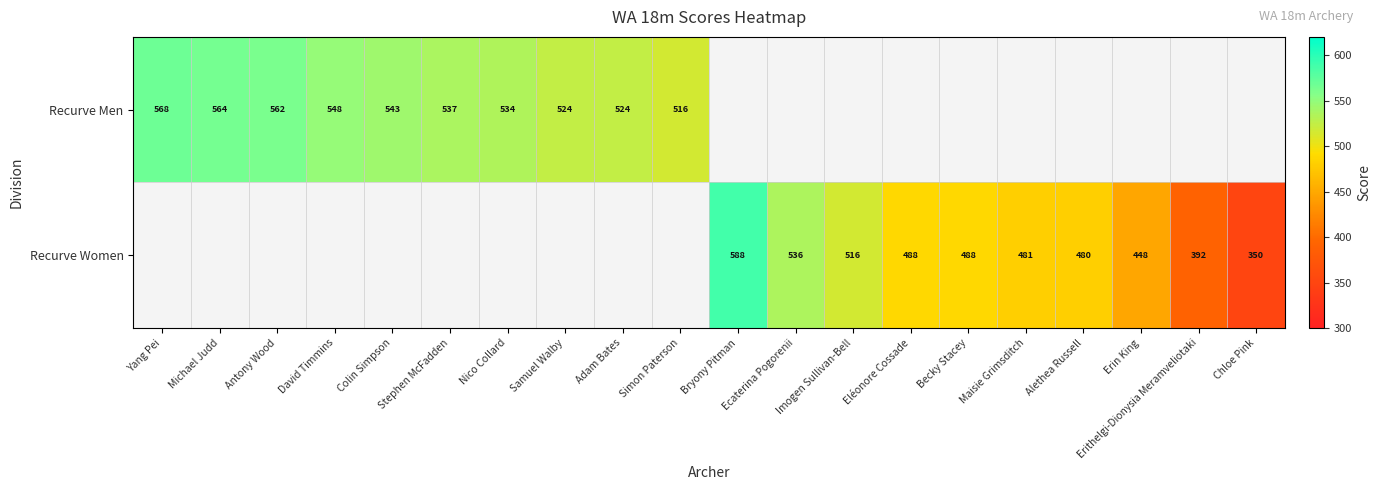

Is it true that Recurve Women equals 696 at Erin King?

False